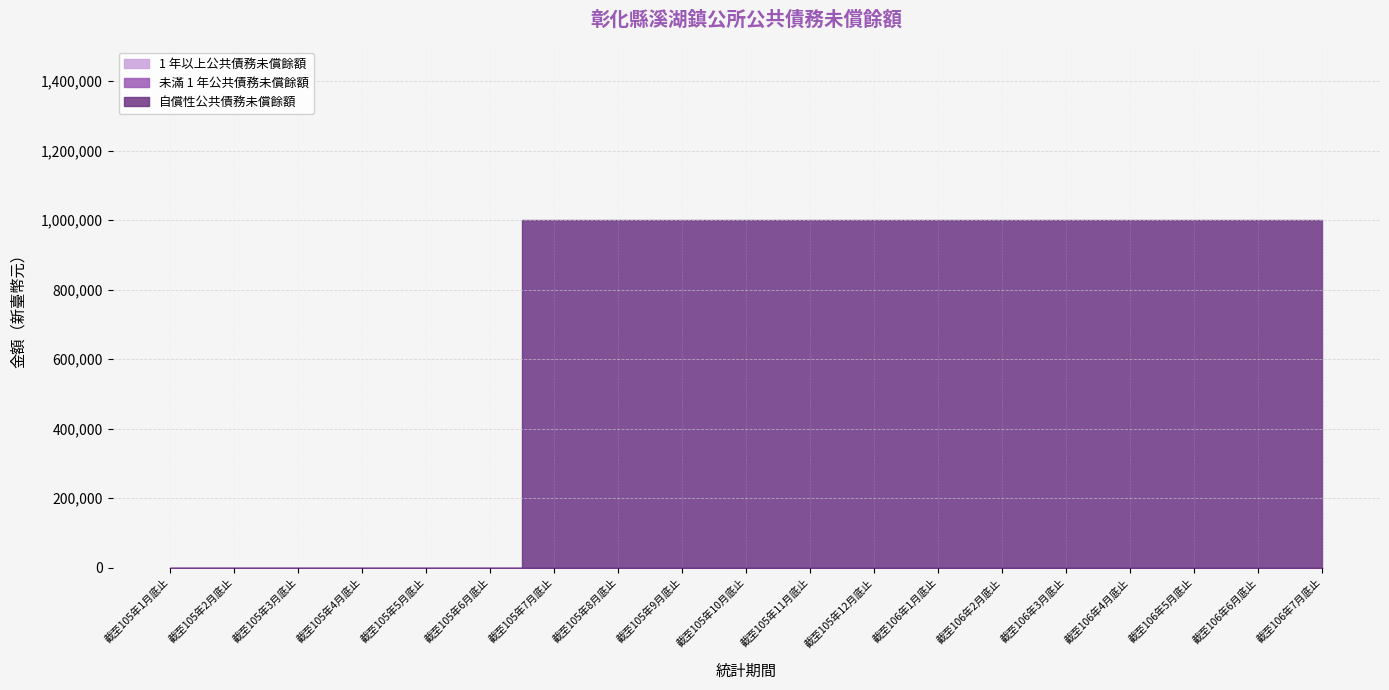

Reading right to left, list all the values displayed in this chart.

1 年以上公共債務未償餘額: 0	0	0	0	0	0	0	0	0	0	0	0	0	0	0	0	0	0	0
未滿 1 年公共債務未償餘額: 0	0	0	0	0	0	0	0	0	0	0	0	0	0	0	0	0	0	0
自償性公共債務未償餘額: 1000000	1000000	1000000	1000000	1000000	1000000	1000000	1000000	1000000	1000000	1000000	1000000	1000000	0	0	0	0	0	0